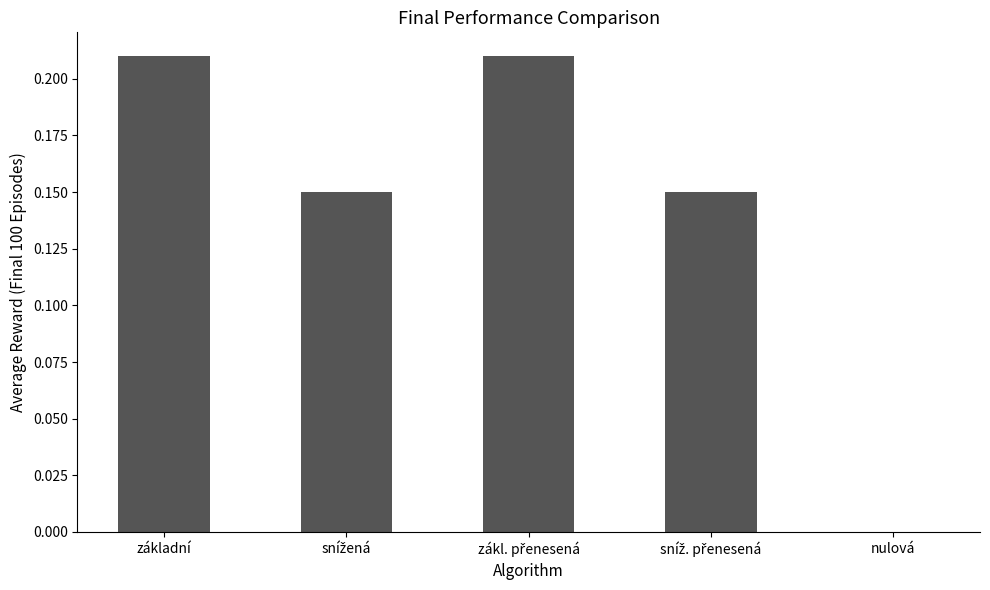

What is the difference between the maximum and minimum values?

0.2